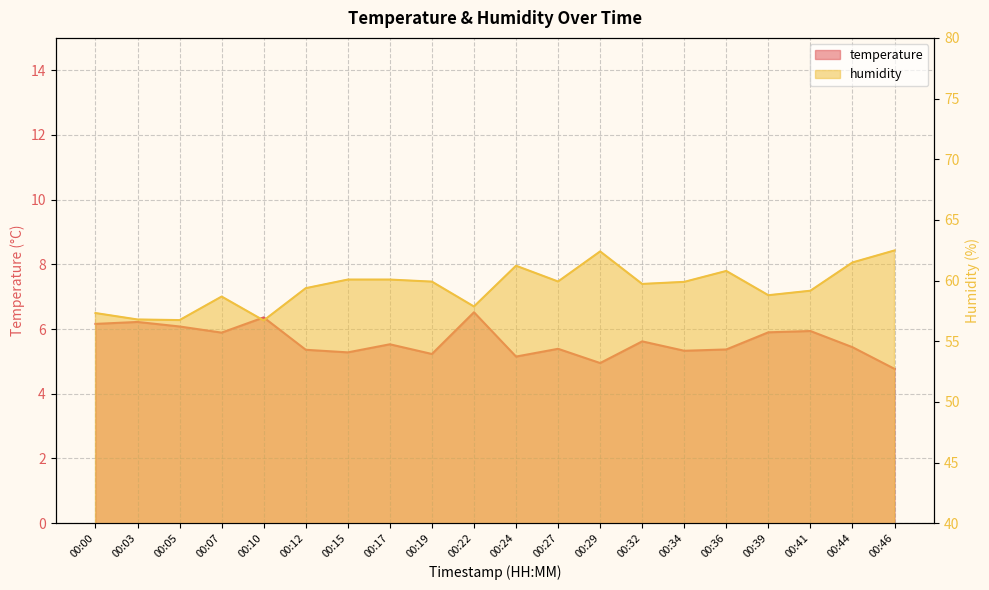

At which category does humidity reach its first local valley?

00:05